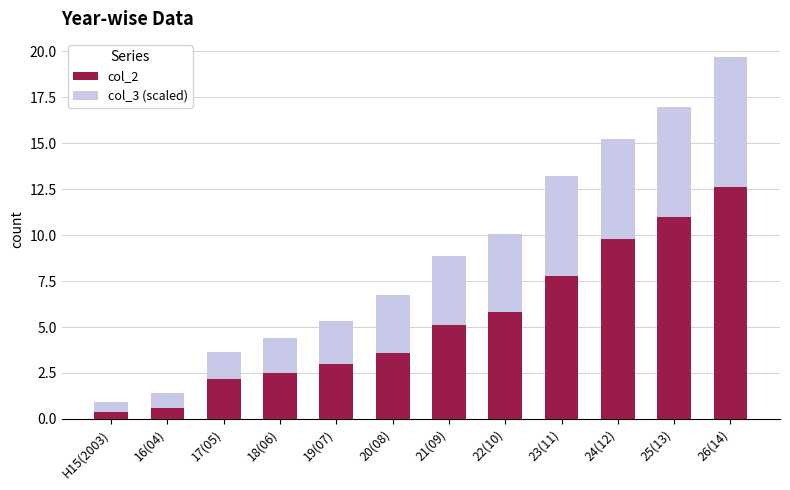

What is the sum of all col_2 values?

64.4